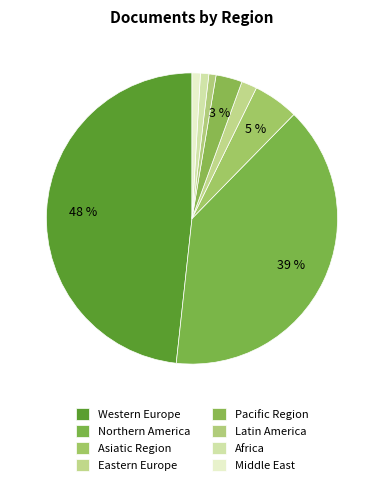

How many segments does this pie chart have?

8